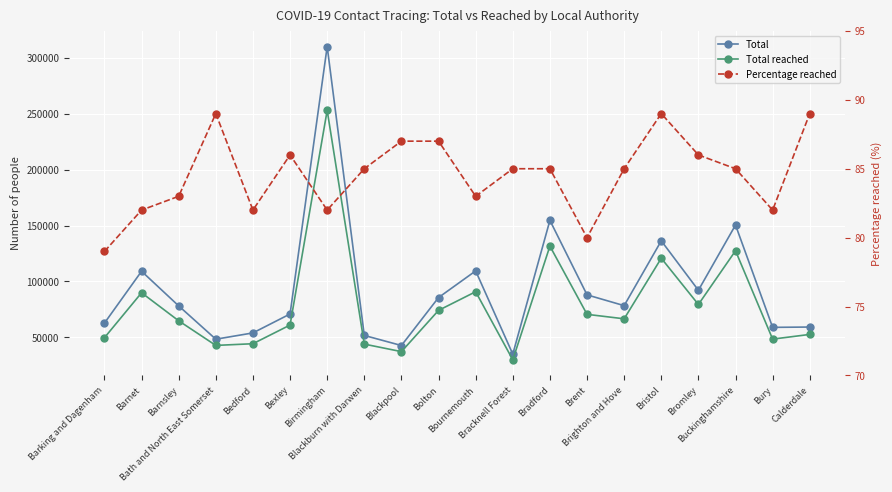

True or false: Total reached has a value of 43923 at Blackburn with Darwen.

True